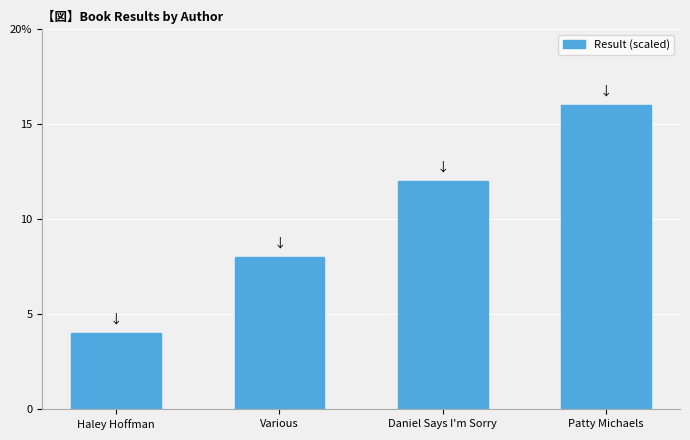

What is the label of the 2nd bar from the left?

Various